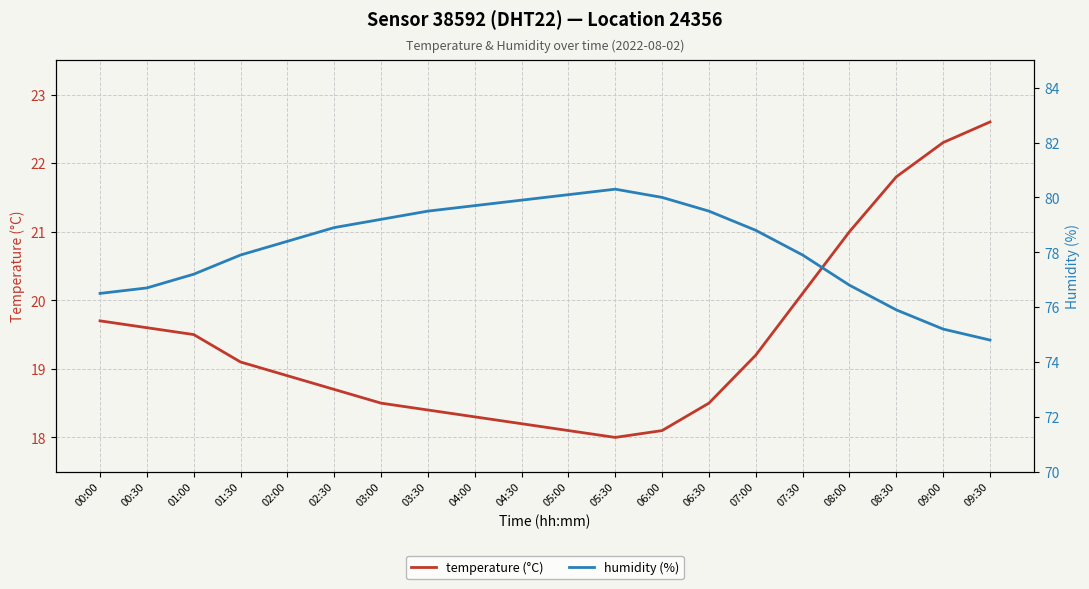

Reading right to left, list all the values displayed in this chart.

temperature (°C): 22.6	22.3	21.8	21.0	20.1	19.2	18.5	18.1	18.0	18.1	18.2	18.3	18.4	18.5	18.7	18.9	19.1	19.5	19.6	19.7
humidity (%): 74.8	75.2	75.9	76.8	77.9	78.8	79.5	80.0	80.3	80.1	79.9	79.7	79.5	79.2	78.9	78.4	77.9	77.2	76.7	76.5